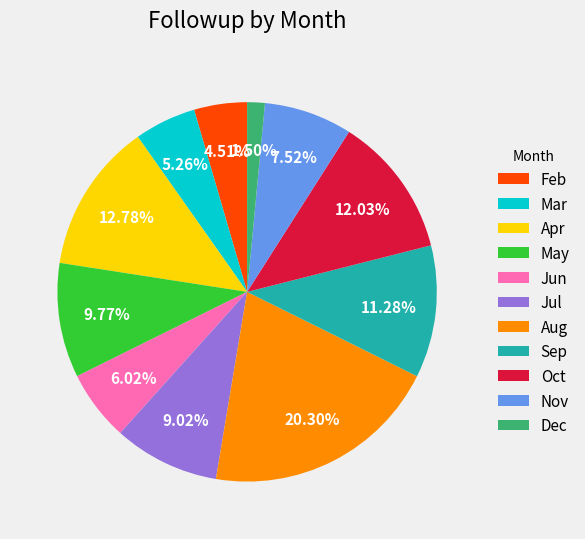

To the nearest percent, what portion does Apr represent?

13%